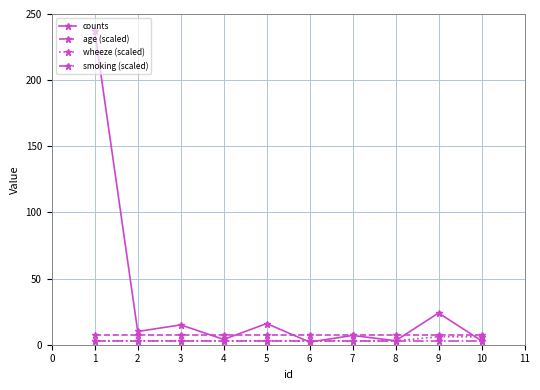

Which series has the largest range (max minus min)?

counts